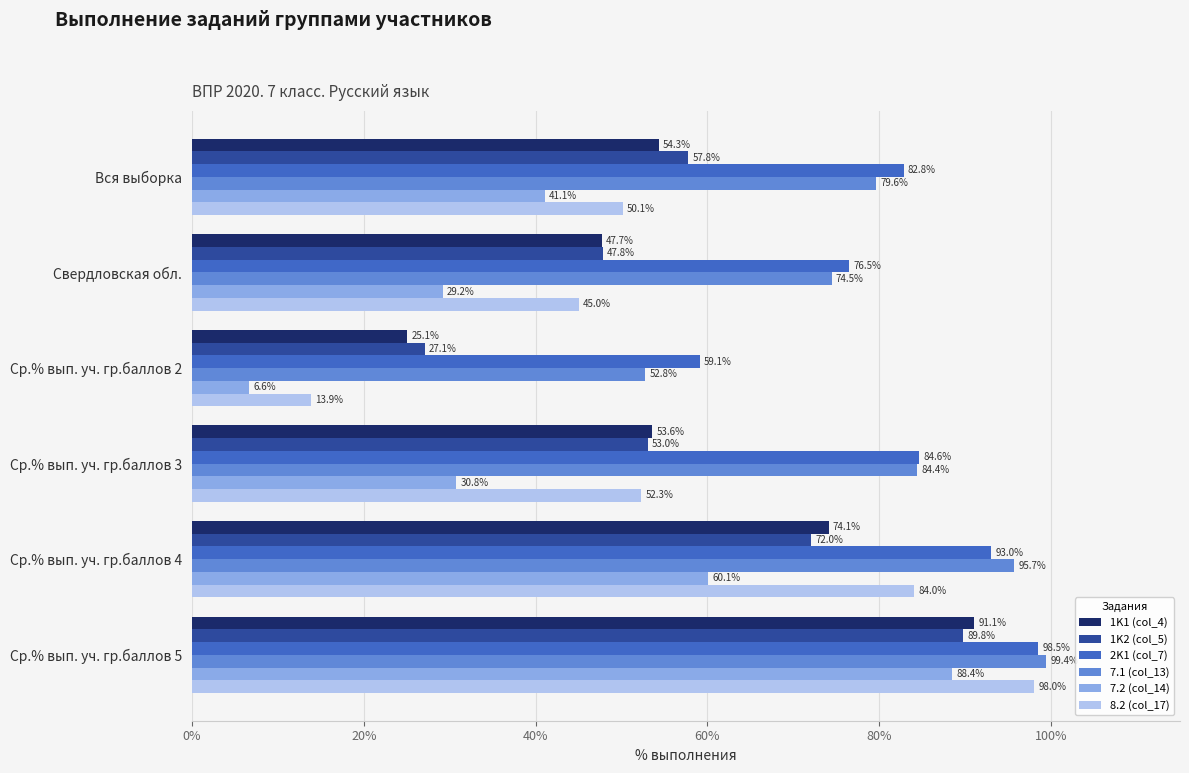

The value of 8.2 (col_17) at Ср.% вып. уч. гр.баллов 3 is 52.3. True or false?

True